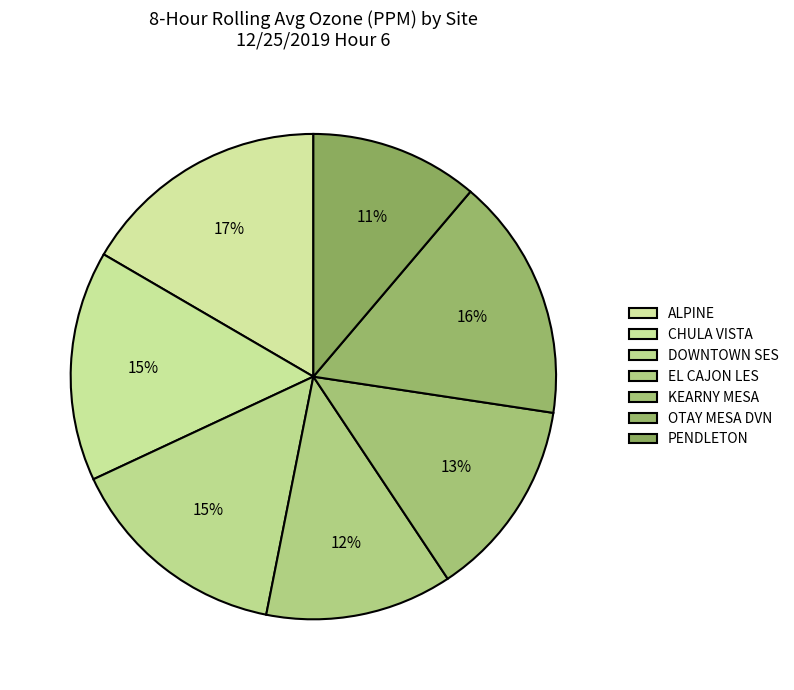

Which slice is the largest?

ALPINE